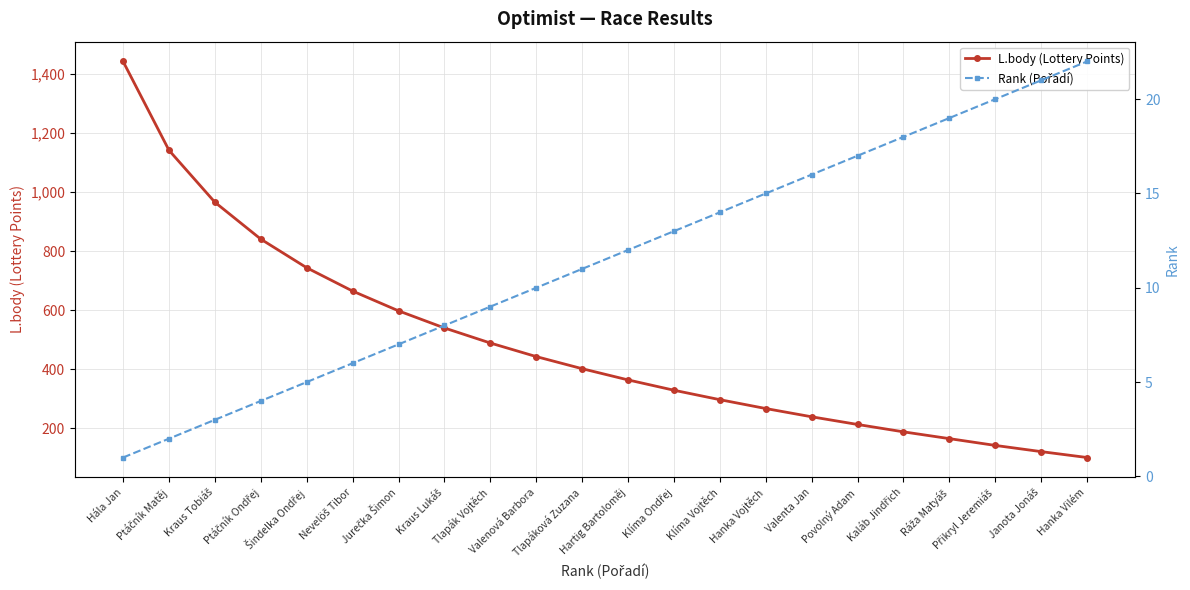

Which series has the widest spread of values?

L.body (Lottery Points)